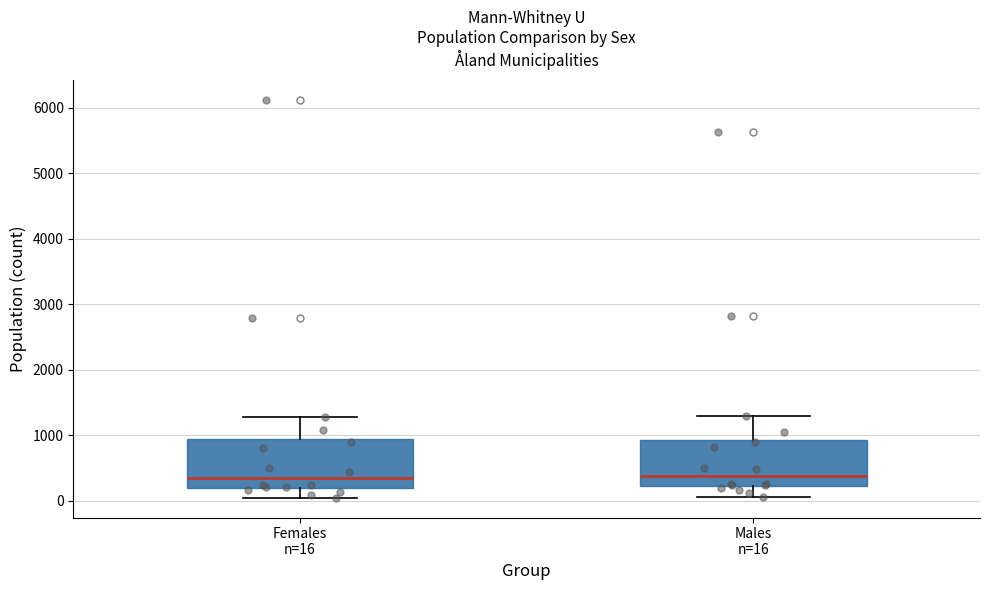

Where is the upper edge of the box for Males n=16 on the y-axis? The values are not printed on the chart, so give them approximately, as read against the axis.

900